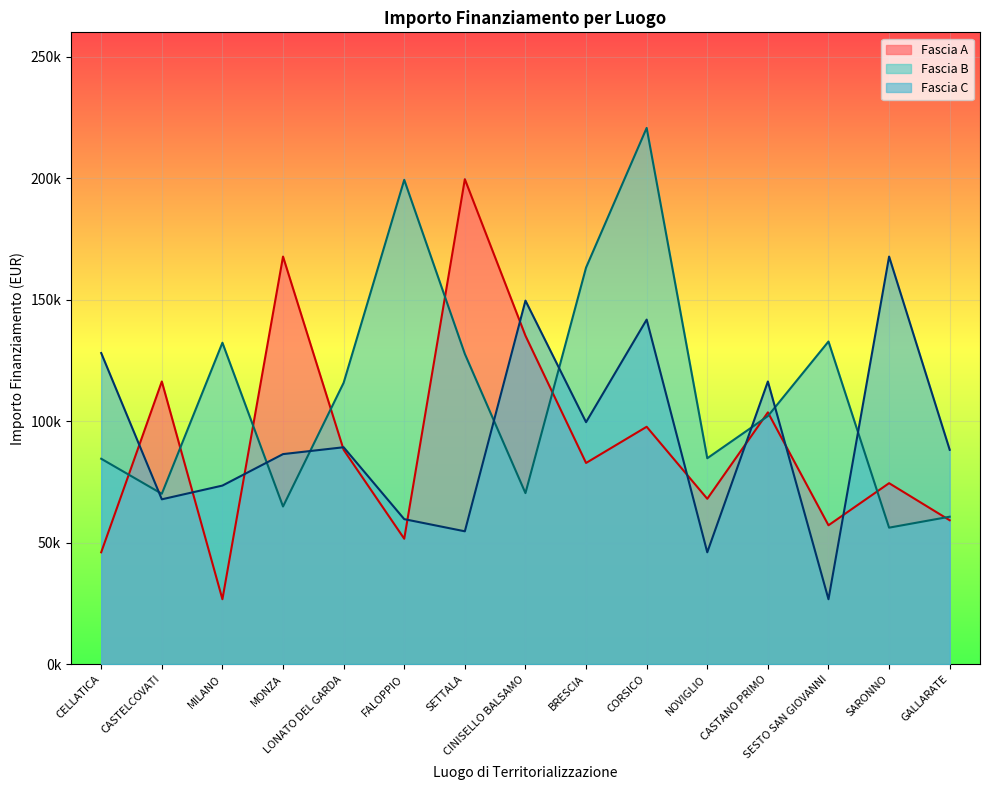

What is the label of the 12th point from the right?

MONZA